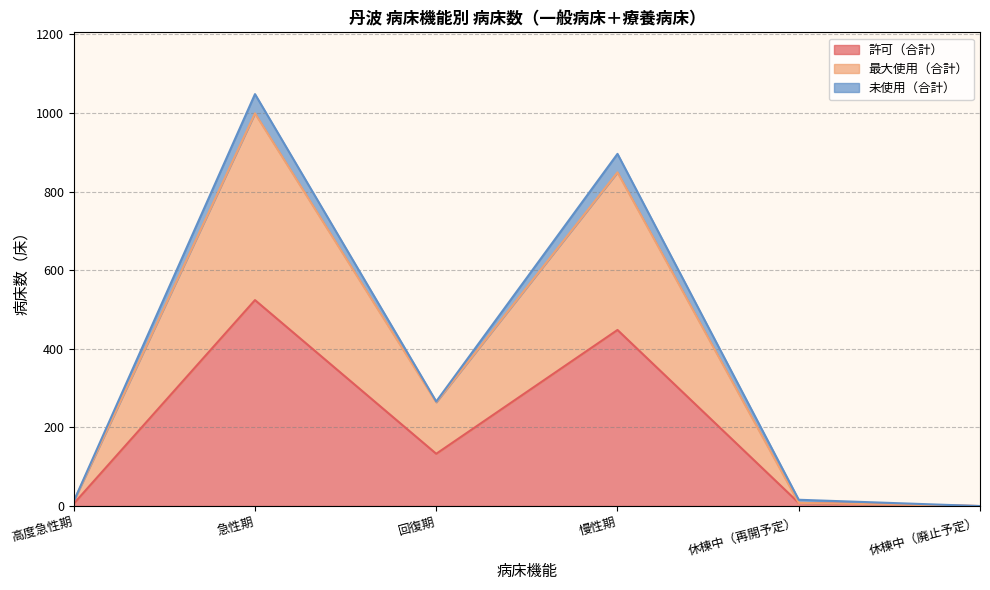

How many lines are shown in the chart?

3